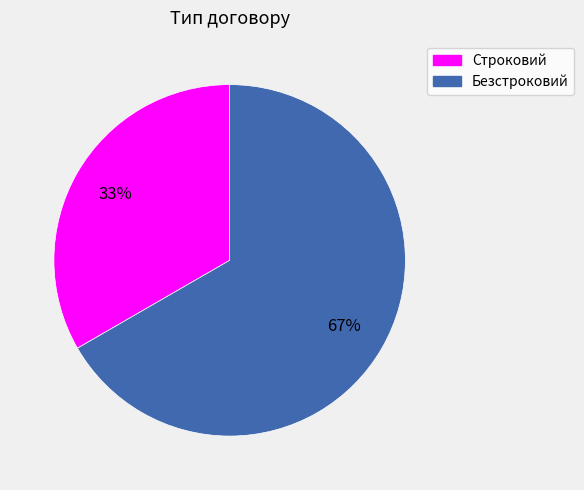

Which has a higher value, Строковий or Безстроковий?

Безстроковий